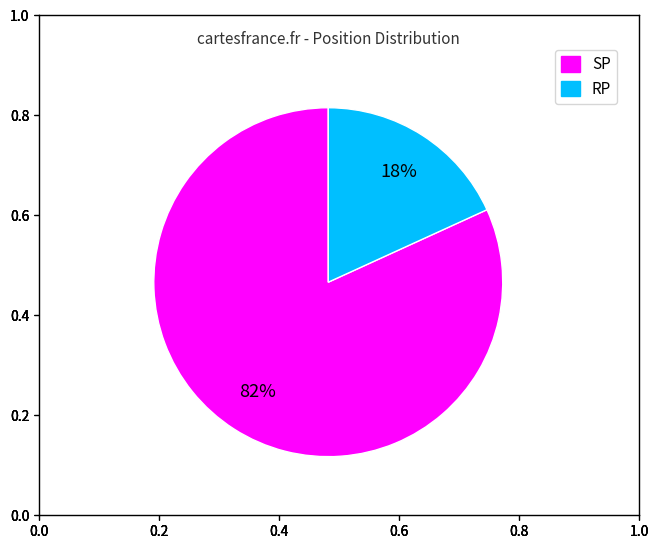

Does any single category account for the majority?

Yes